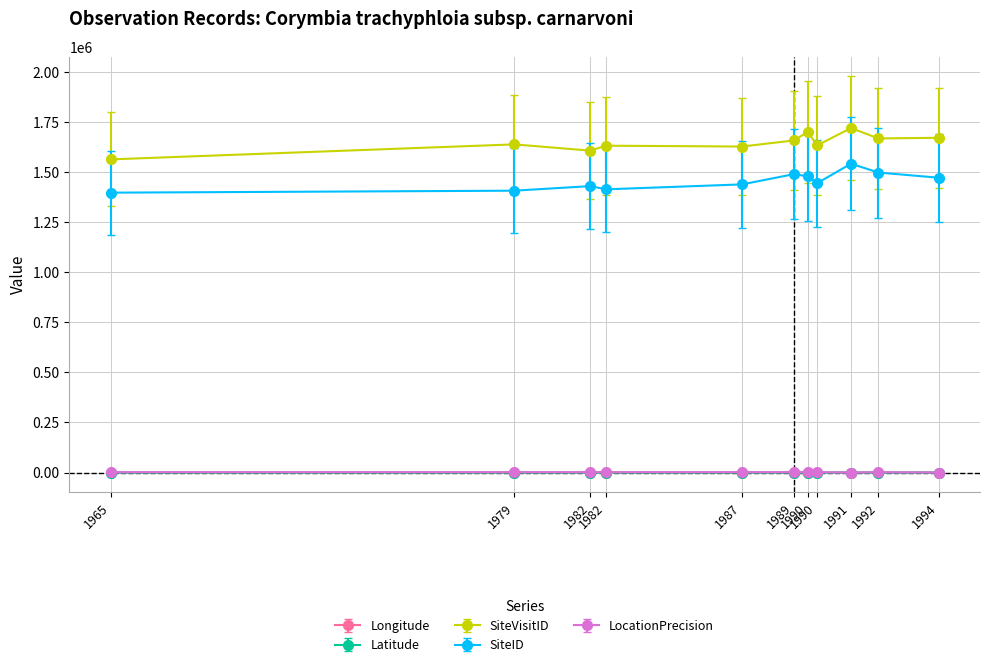

What are all the series names shown in the legend?

Longitude, Latitude, SiteVisitID, SiteID, LocationPrecision